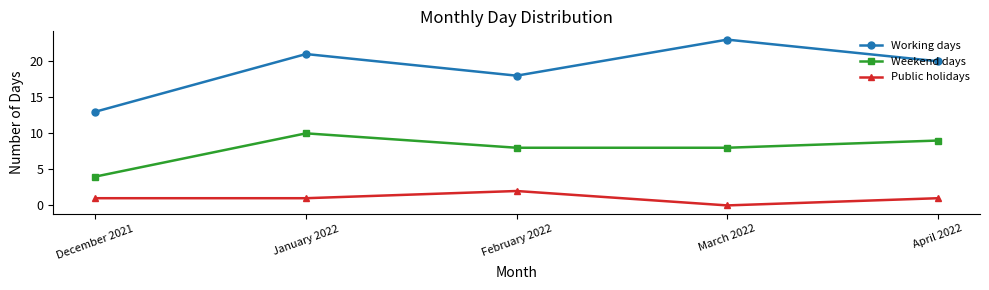

What is the sum of the Public holidays values at March 2022 and January 2022?

1